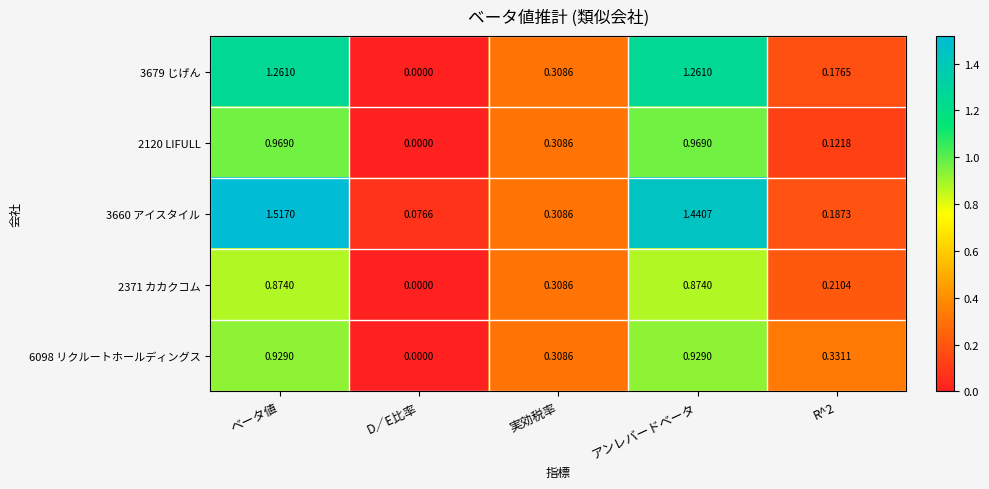

At which category does the chart reach its peak across all series?

ベータ値